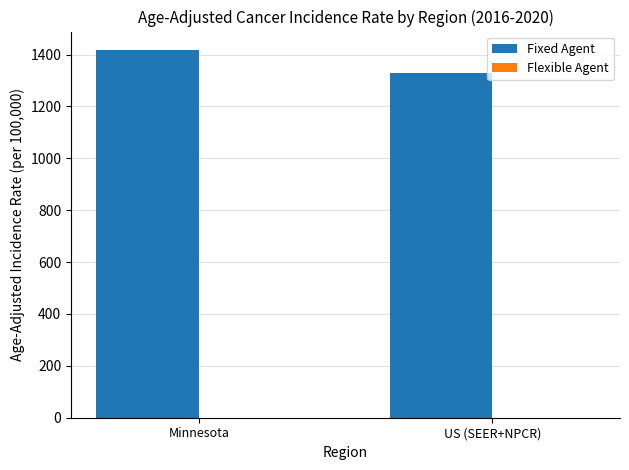

What position from the left is US (SEER+NPCR)?

2